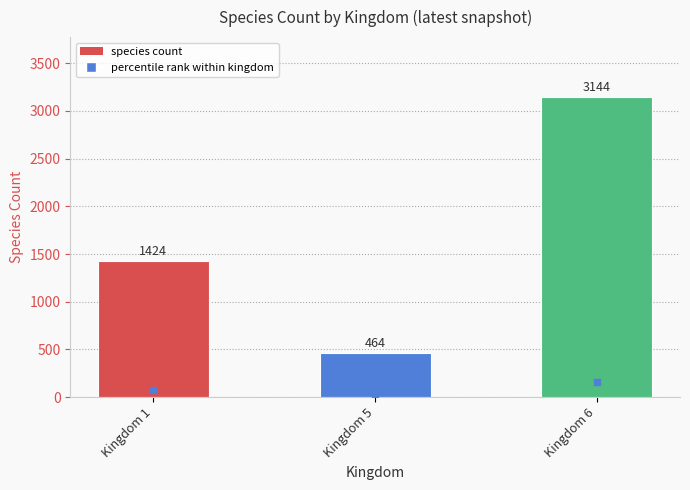

Is it true that the value at Kingdom 6 is 1248?

False